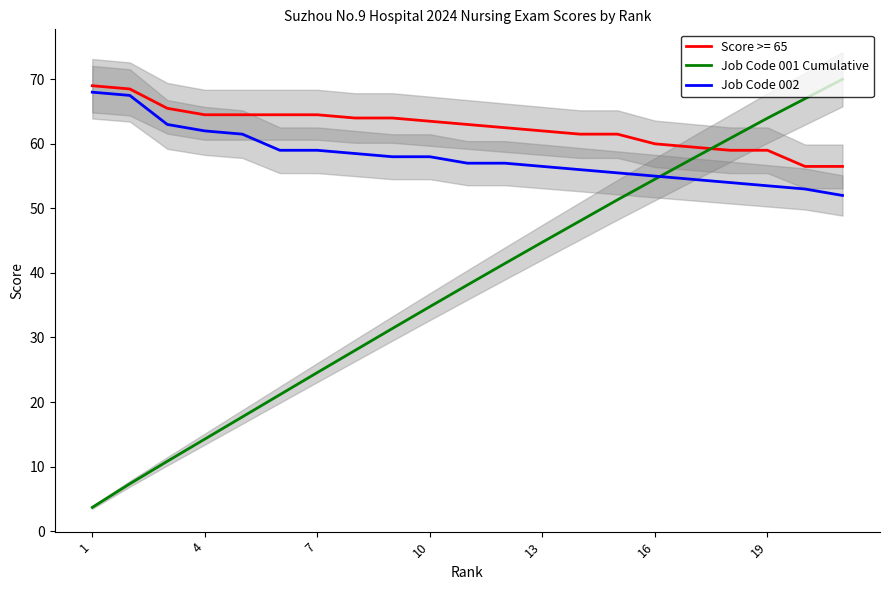

Is it true that Job Code 001 Cumulative equals 64.0 at 19?

True